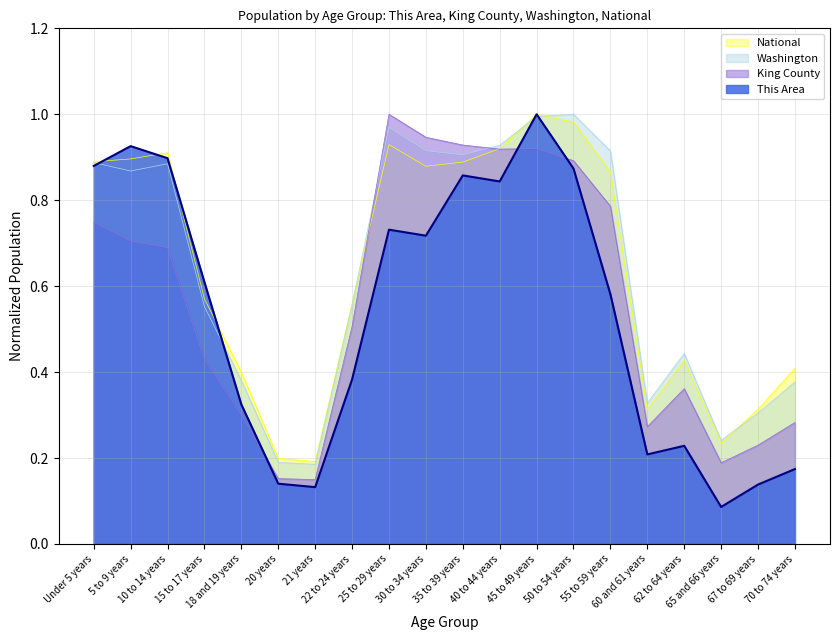

How many lines are shown in the chart?

4